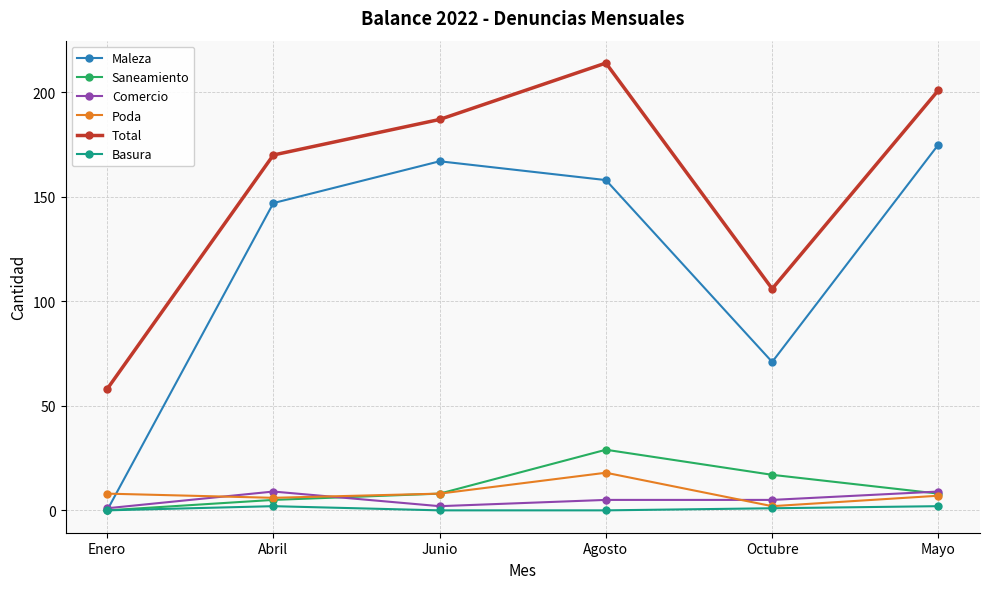

Which category has the lowest value in the Saneamiento series?

Enero